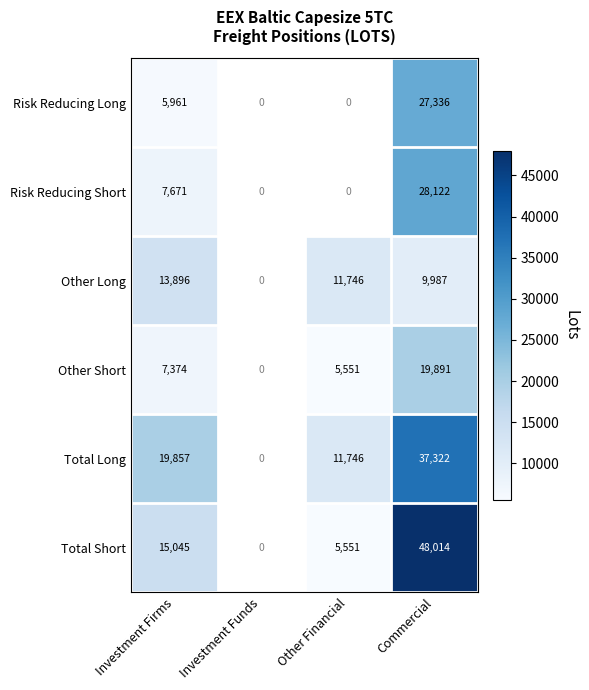

What is the difference between the highest and lowest values at Investment Firms?

13896